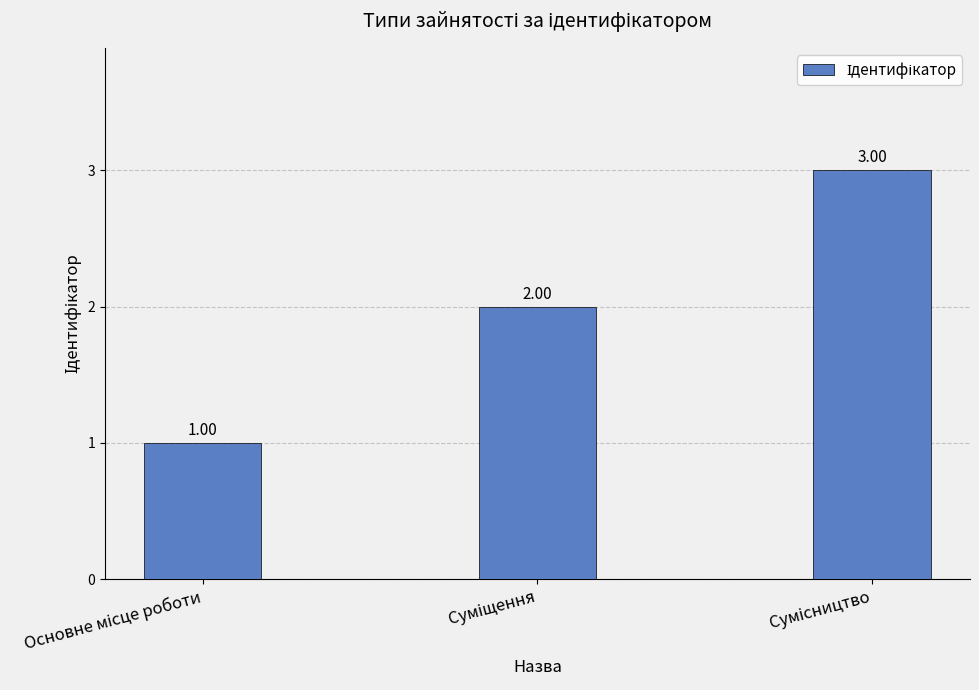

What is the sum of all values?

6